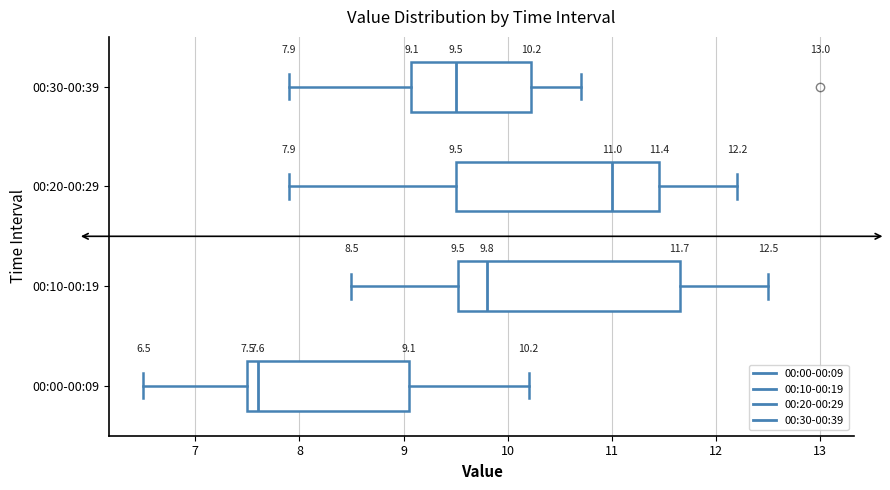

Which box has the furthest to the right median line?

00:20-00:29